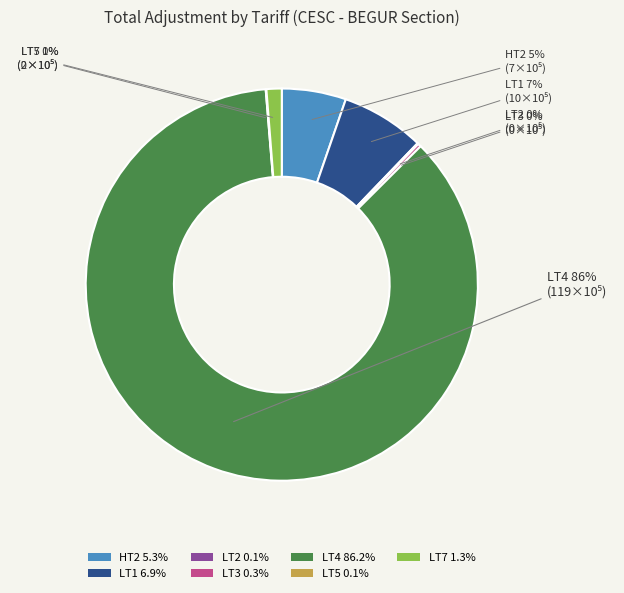

What percentage is the LT7 1.3% slice, to the nearest percent?

1%